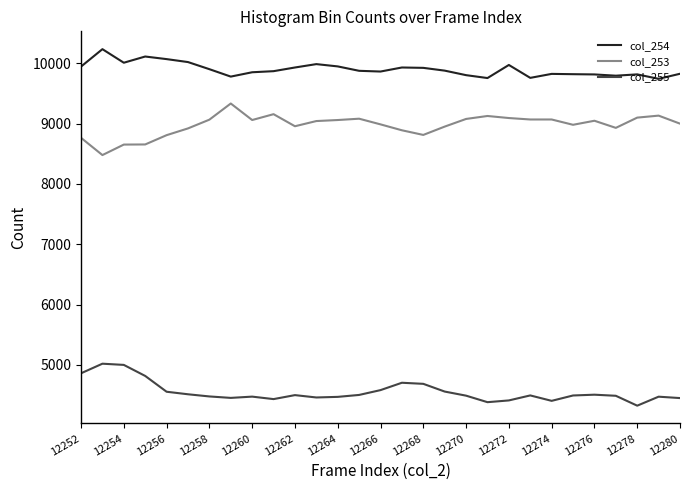

Which series has the largest range (max minus min)?

col_253